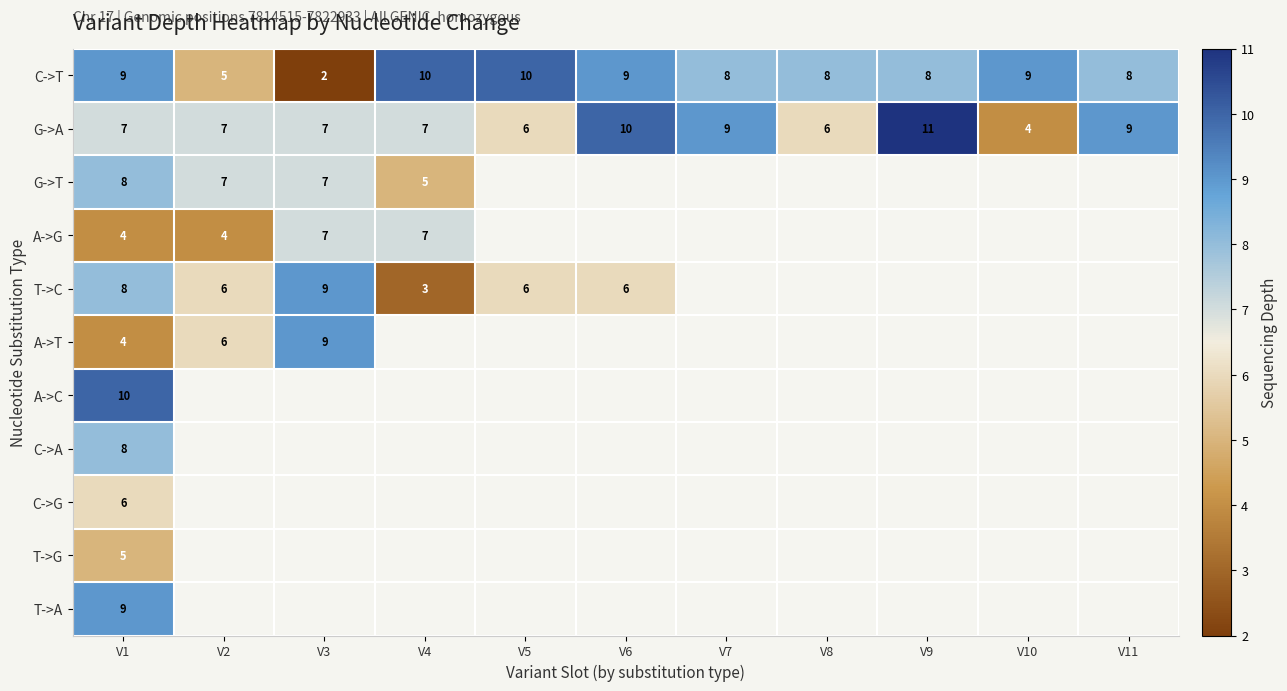

What is the sum of the C->T values at V6 and V7?

17